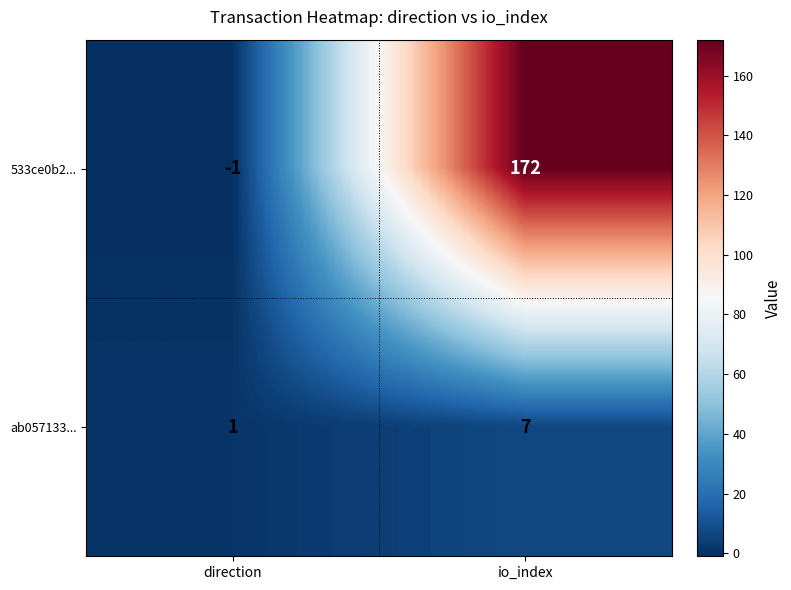

Reading right to left, extract all data points from this chart.

533ce0b2...: io_index=172	direction=-1
ab057133...: io_index=7	direction=1